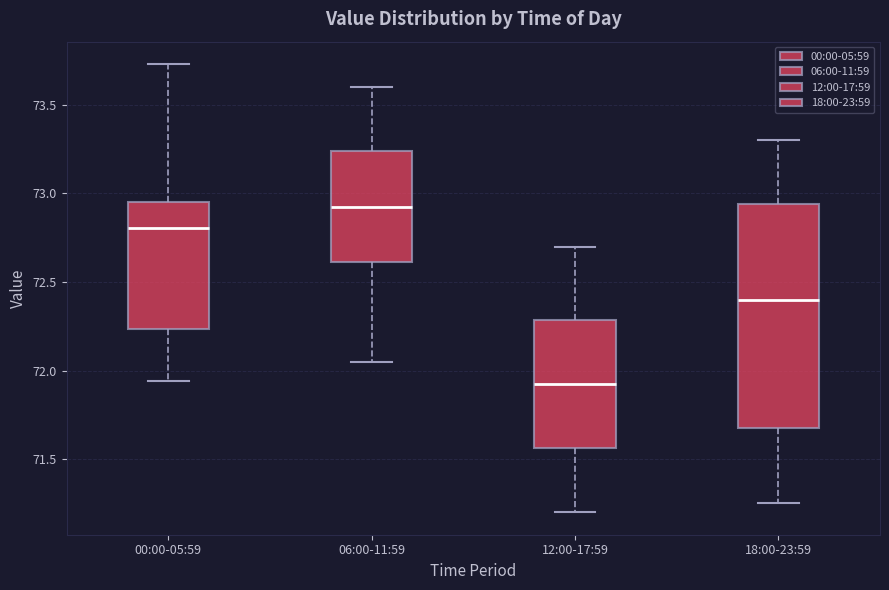

Reading left to right, read every box against the y-axis: the position of its median line, the range the box covers, and the ends of its whiskers. The values are not printed on the chart, so give them approximately, as read against the axis.

00:00-05:59: median 72.80, box 72.25 to 72.95, whiskers 71.95 to 73.75
06:00-11:59: median 72.95, box 72.60 to 73.25, whiskers 72.05 to 73.60
12:00-17:59: median 71.95, box 71.55 to 72.30, whiskers 71.20 to 72.70
18:00-23:59: median 72.40, box 71.70 to 72.95, whiskers 71.25 to 73.30